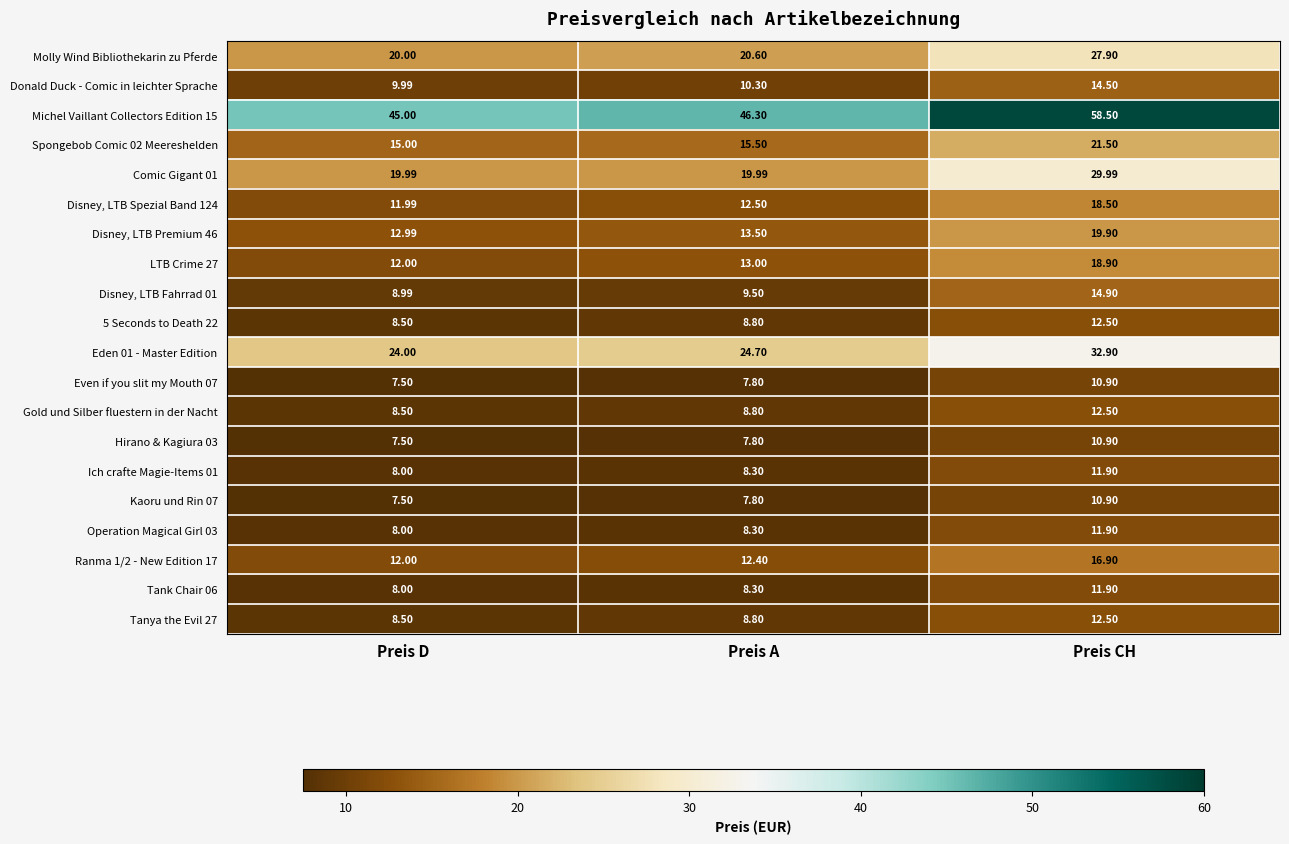

Which series has the largest range (max minus min)?

Michel Vaillant Collectors Edition 15